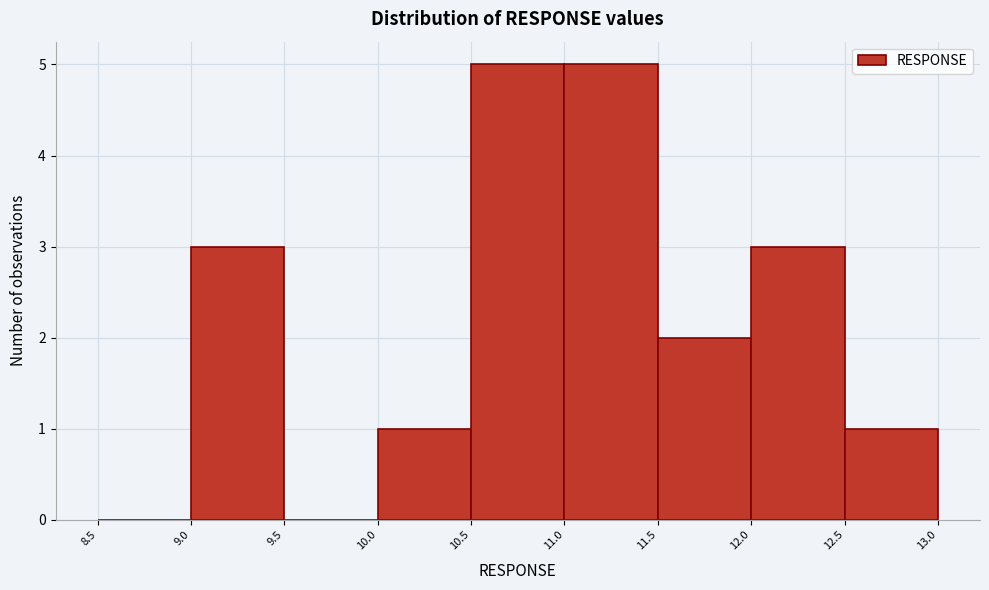

Reading left to right, transcribe this chart: for each bar, give the range it covers on the x-axis and its height. The values are not printed on the chart, so give them approximately, as read against the axis.

8.5 to 9.0: 0
9.0 to 9.5: 3
9.5 to 10.0: 0
10.0 to 10.5: 1
10.5 to 11.0: 5
11.0 to 11.5: 5
11.5 to 12.0: 2
12.0 to 12.5: 3
12.5 to 13.0: 1